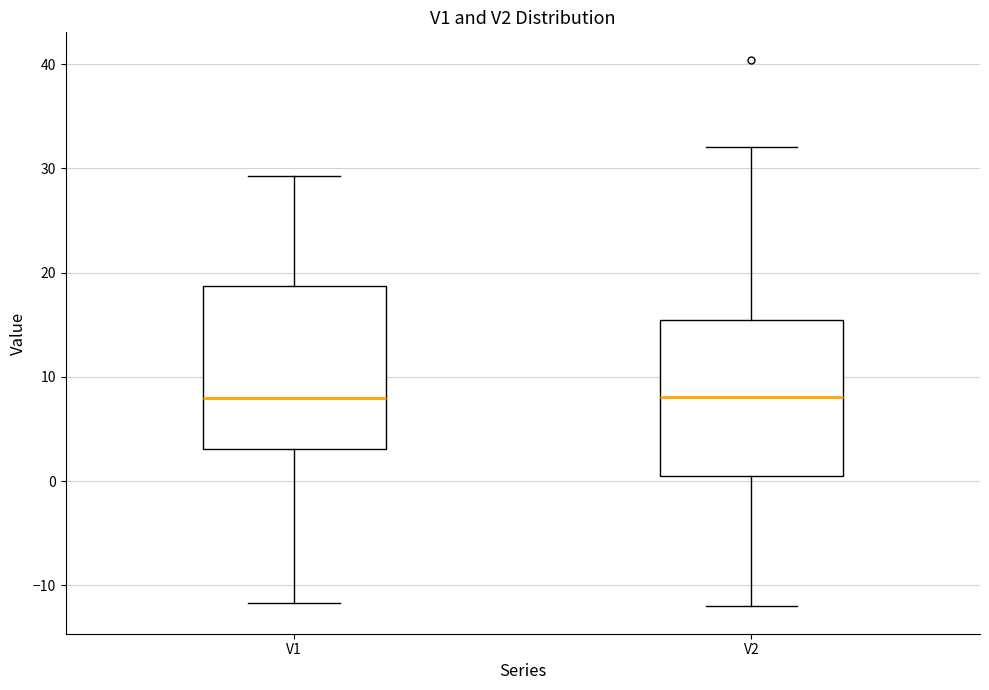

Where does the upper whisker of the box for V1 end on the y-axis? The values are not printed on the chart, so give them approximately, as read against the axis.

29